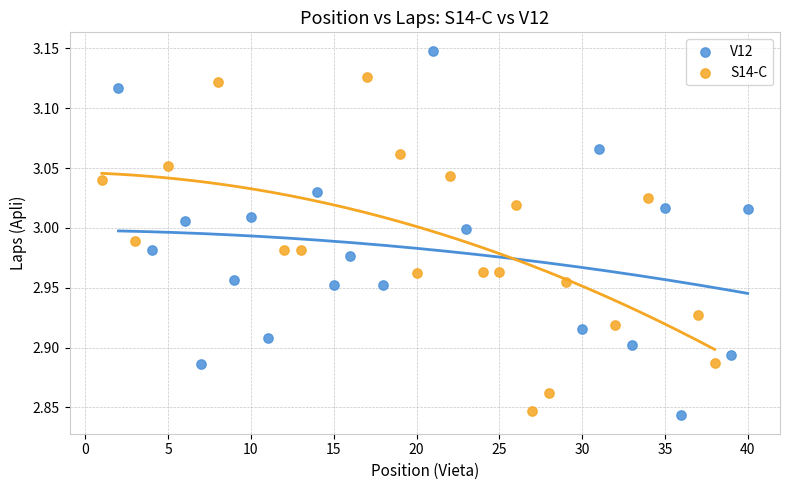

Which series contains the highest Y value?

V12